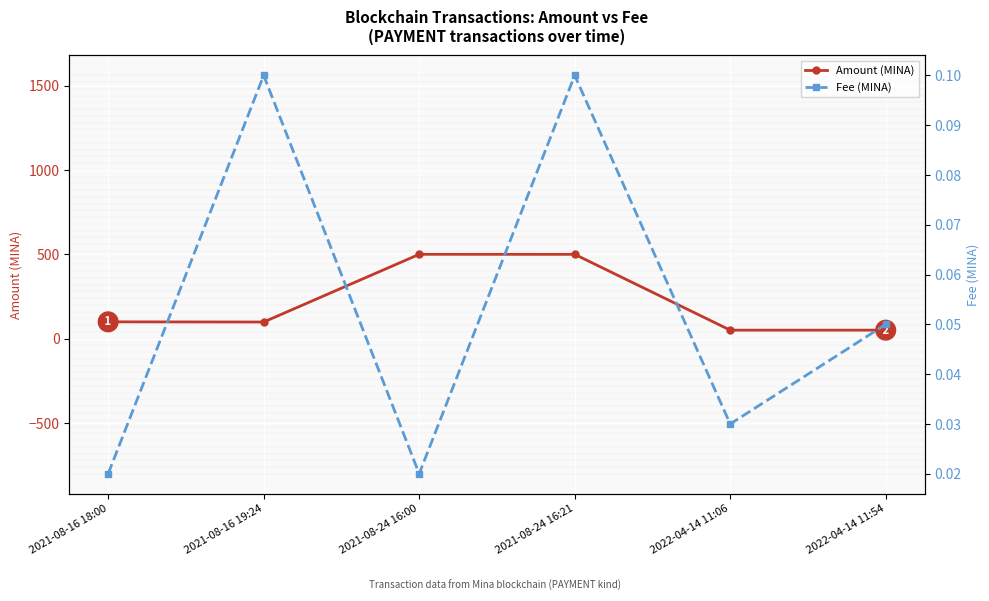

Which series has the largest range (max minus min)?

Amount (MINA)